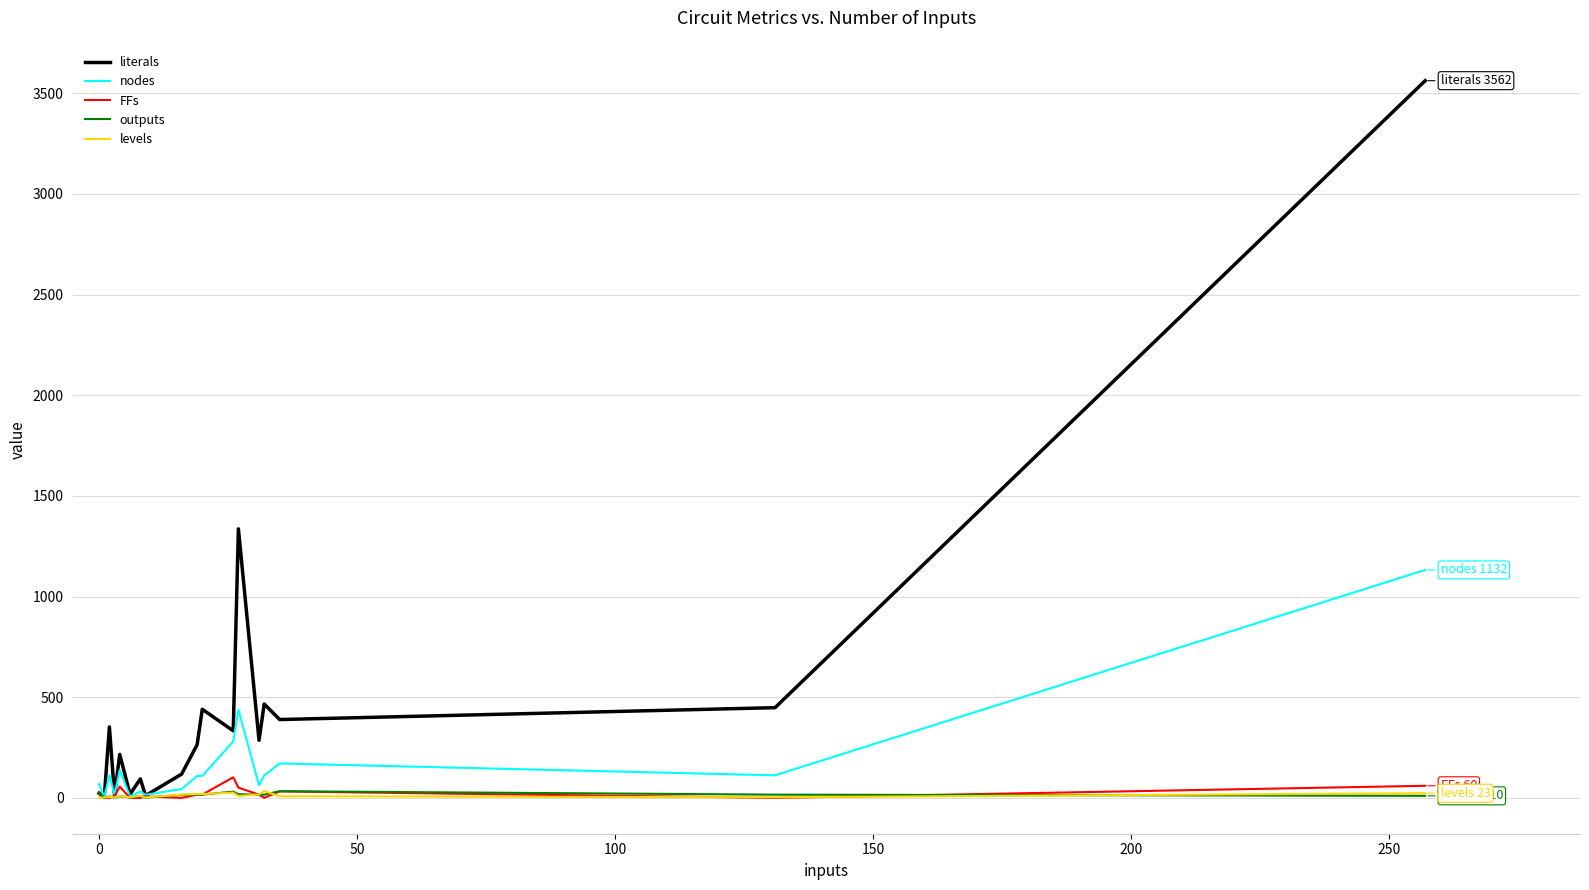

Which series has the largest total across all categories?

literals